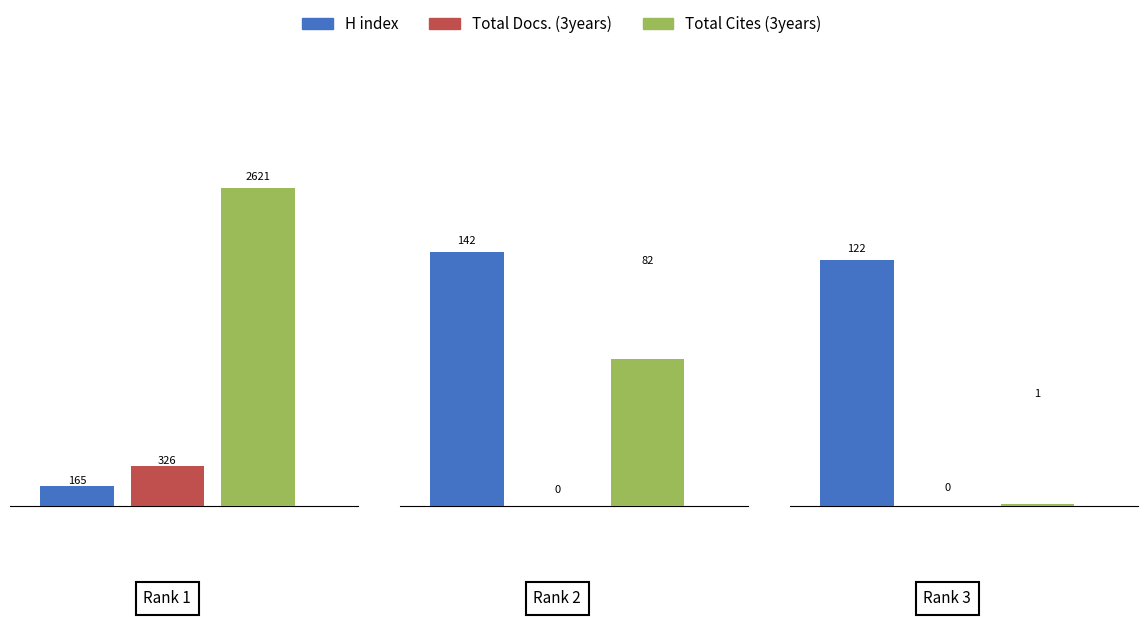

The value of Total Cites (3years) at Rank 1 is 4388. True or false?

False